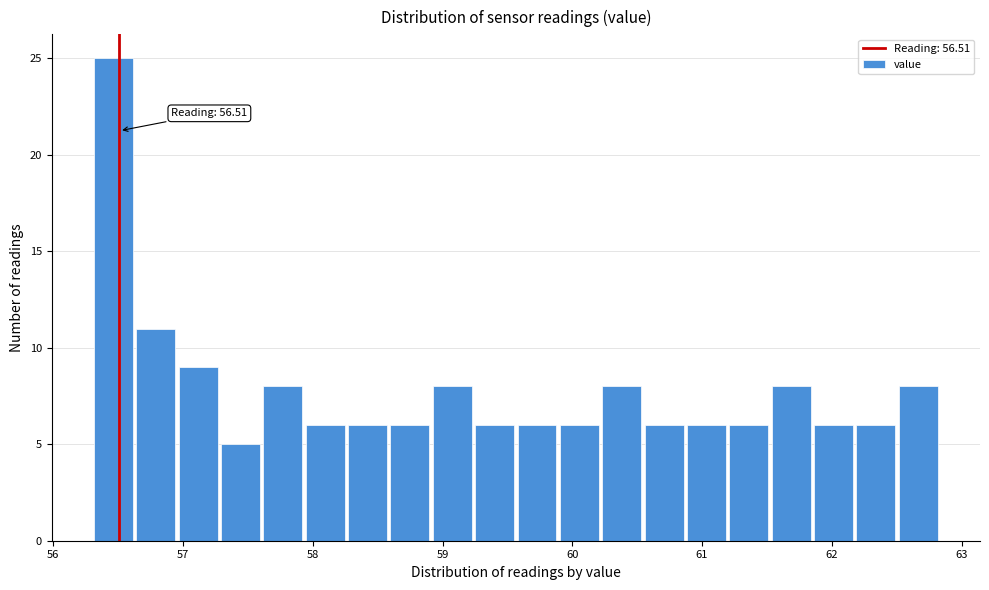

Read against the x-axis, roughly where is the centre of the tallest bar?

56.5